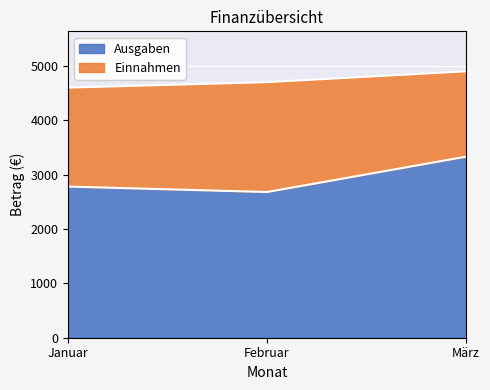

Which label corresponds to the smallest value in the chart?

Februar